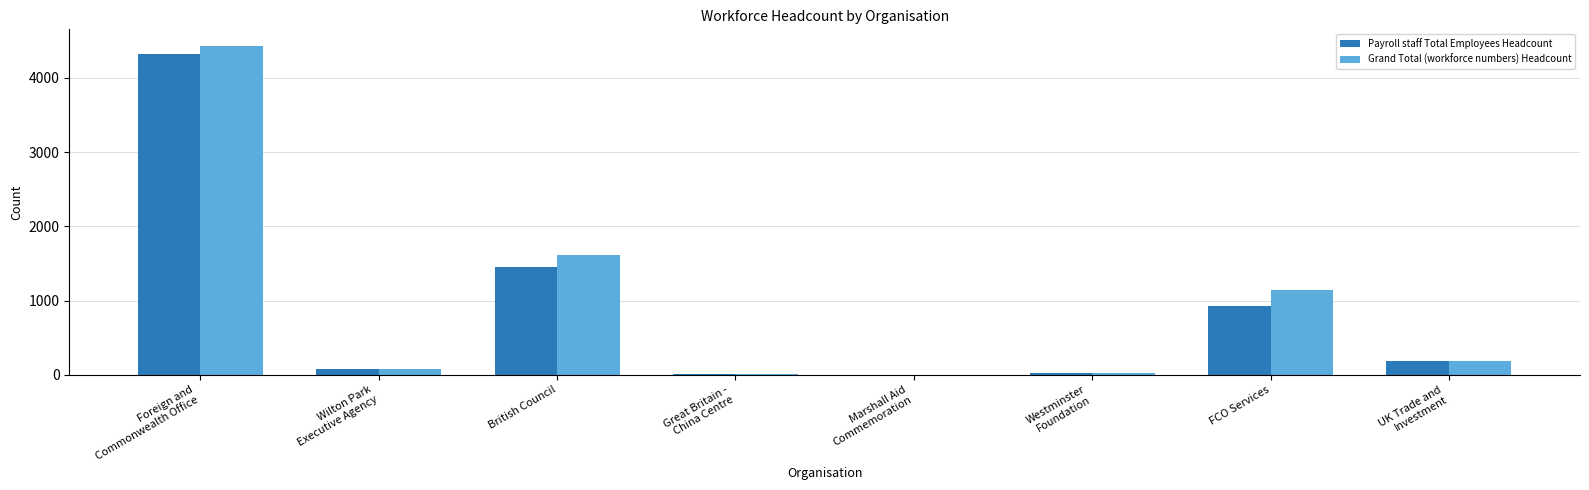

Is it true that Payroll staff Total Employees Headcount equals 1447.0 at British Council?

True